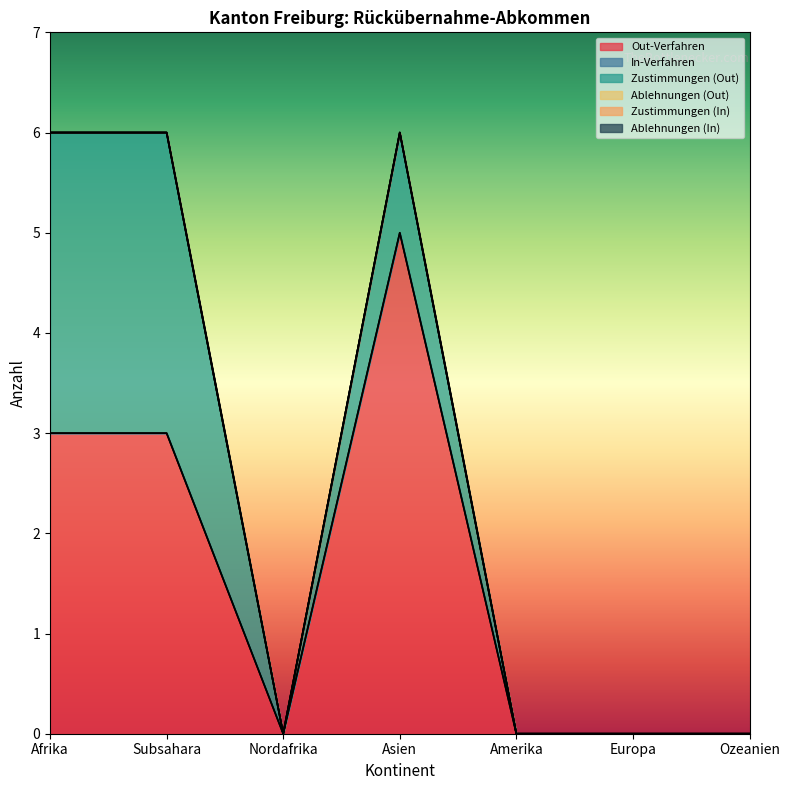

How many interior local peaks does the Zustimmungen (Out) series have?

1